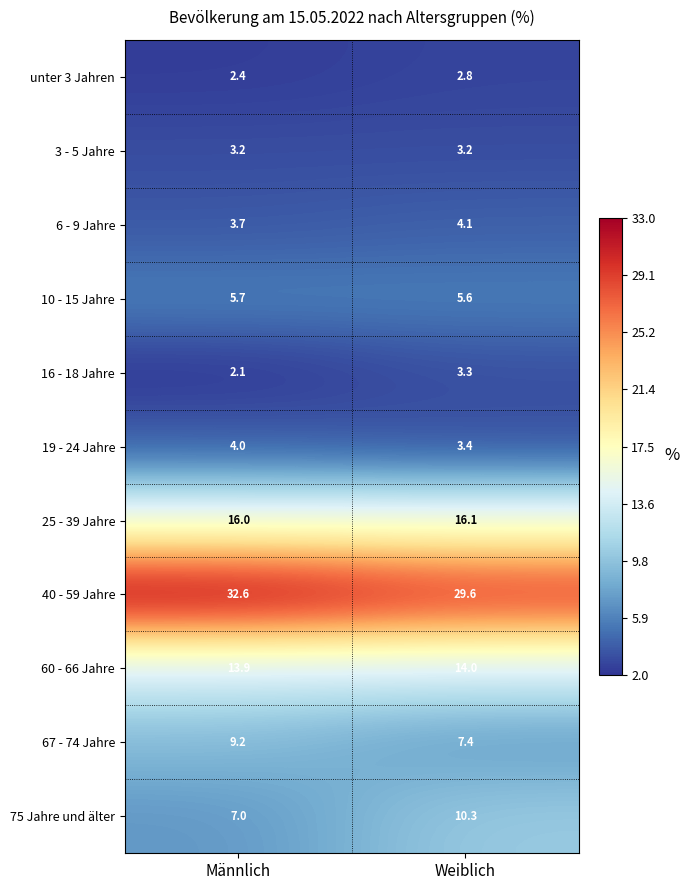

What is the spread (max minus min) of values at Weiblich?

26.8